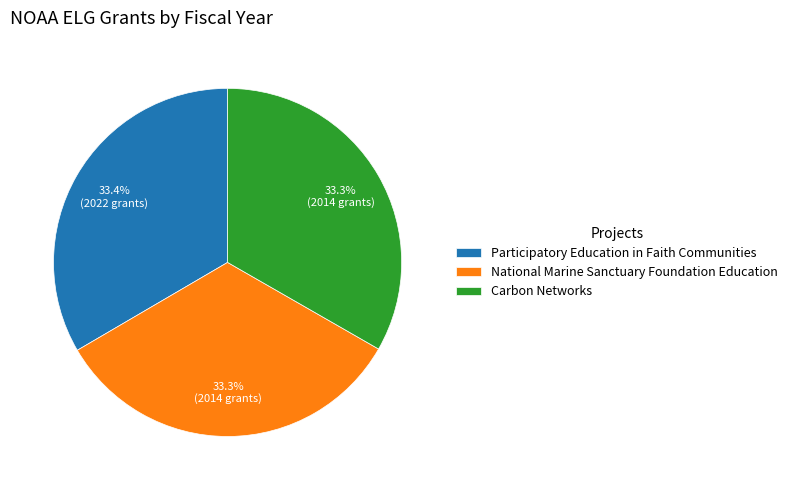

To the nearest percent, what portion does Participatory Education in Faith Communities represent?

33%